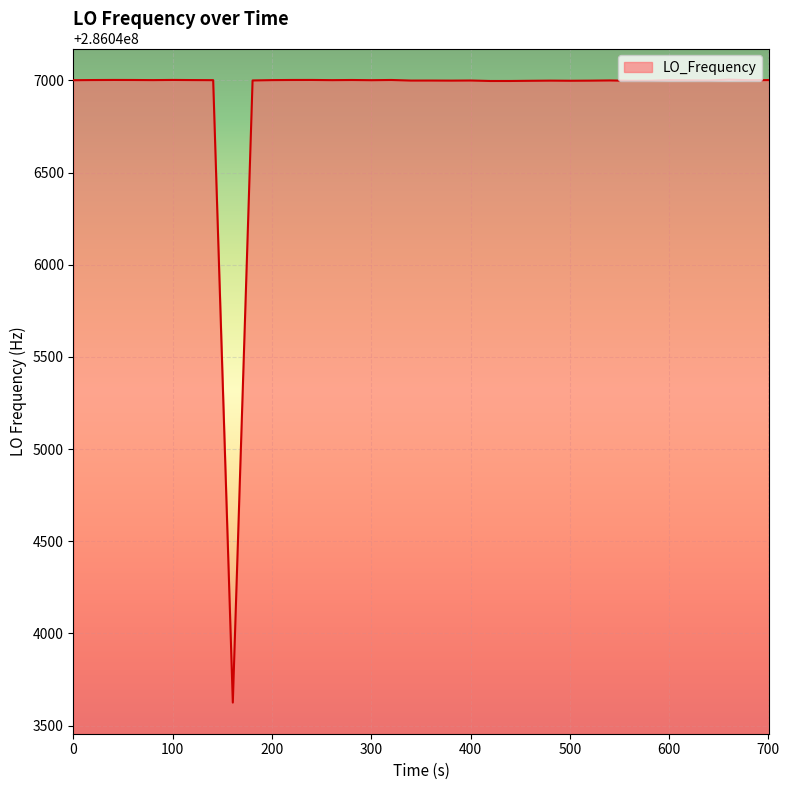

What is the difference between the maximum and minimum values?

3379.6